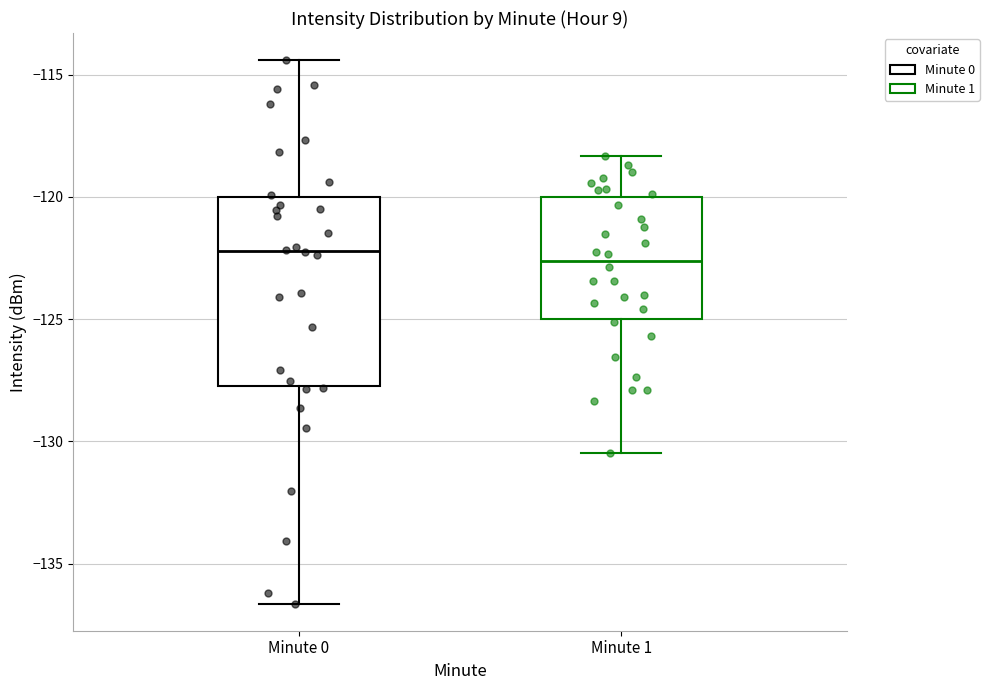

Comparing the boxes themselves (not the whiskers), which one is the tallest?

Minute 0